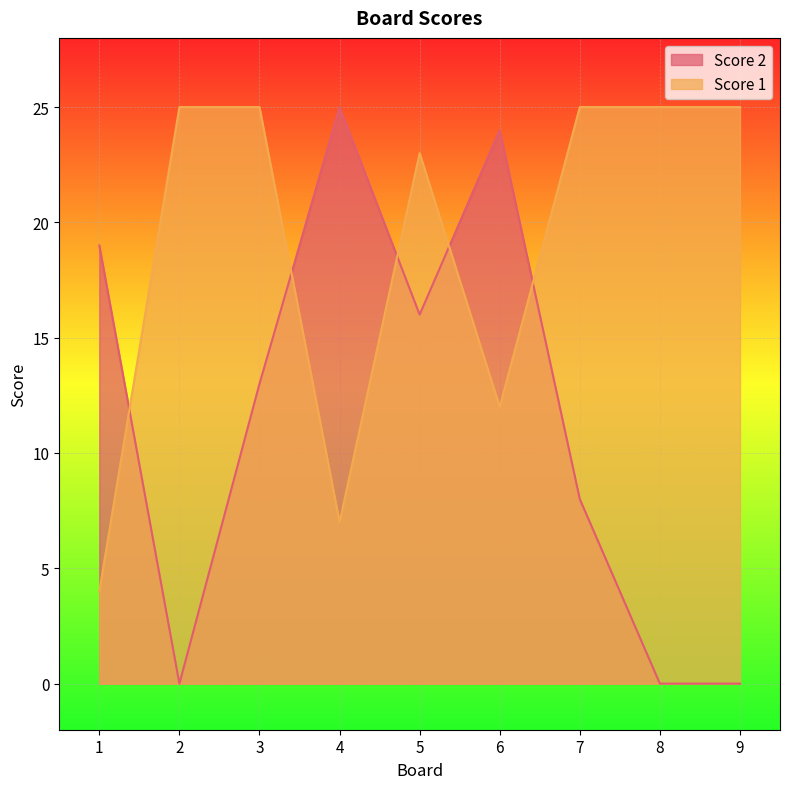

Reading left to right, what are all the values shown in this chart?

Score 2: 19	0	13	25	16	24	8	0	0
Score 1: 4	25	25	7	23	12	25	25	25